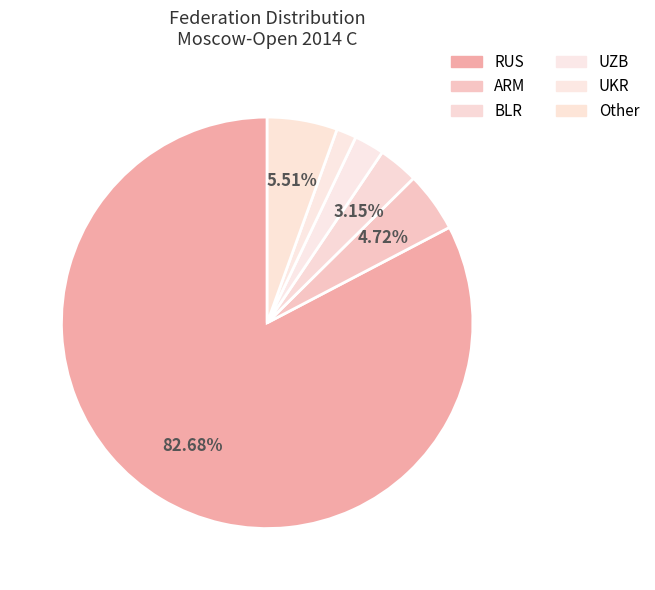

Is there any slice that represents more than half of the pie?

Yes